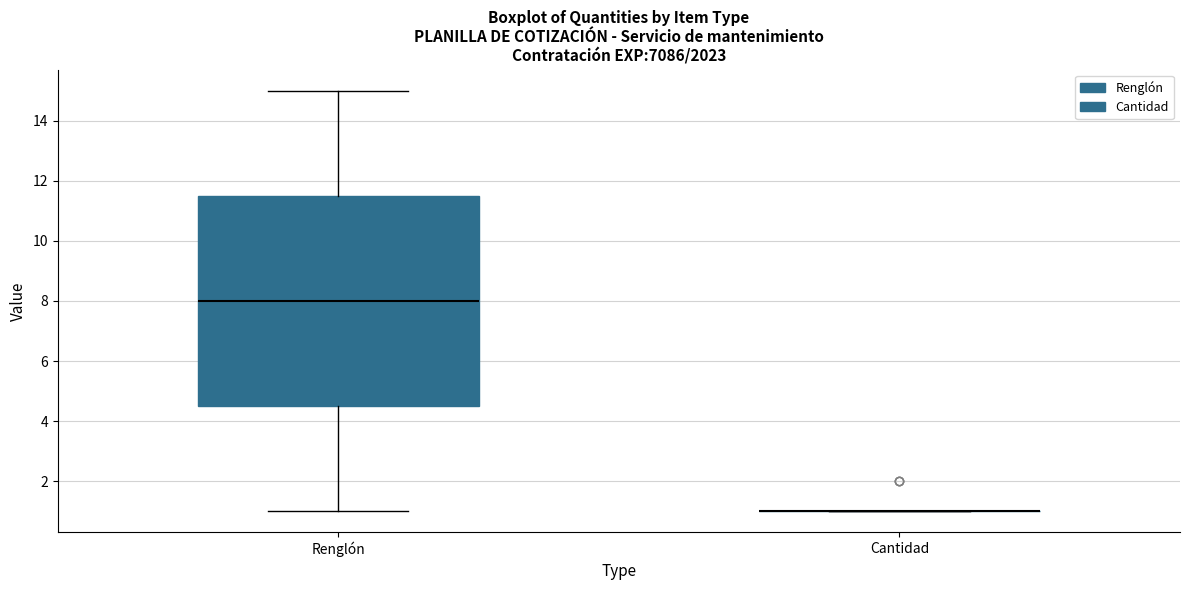

Reading left to right, transcribe this box plot: for each box, give where its median line is, the range the box spans, and where its two whiskers end, as read against the y-axis. The values are not printed on the chart, so give them approximately, as read against the axis.

Renglón: median 8.0, box 4.6 to 11.6, whiskers 1.0 to 15.0
Cantidad: box collapsed to a line at 1.0, whiskers 1.0 to 1.0